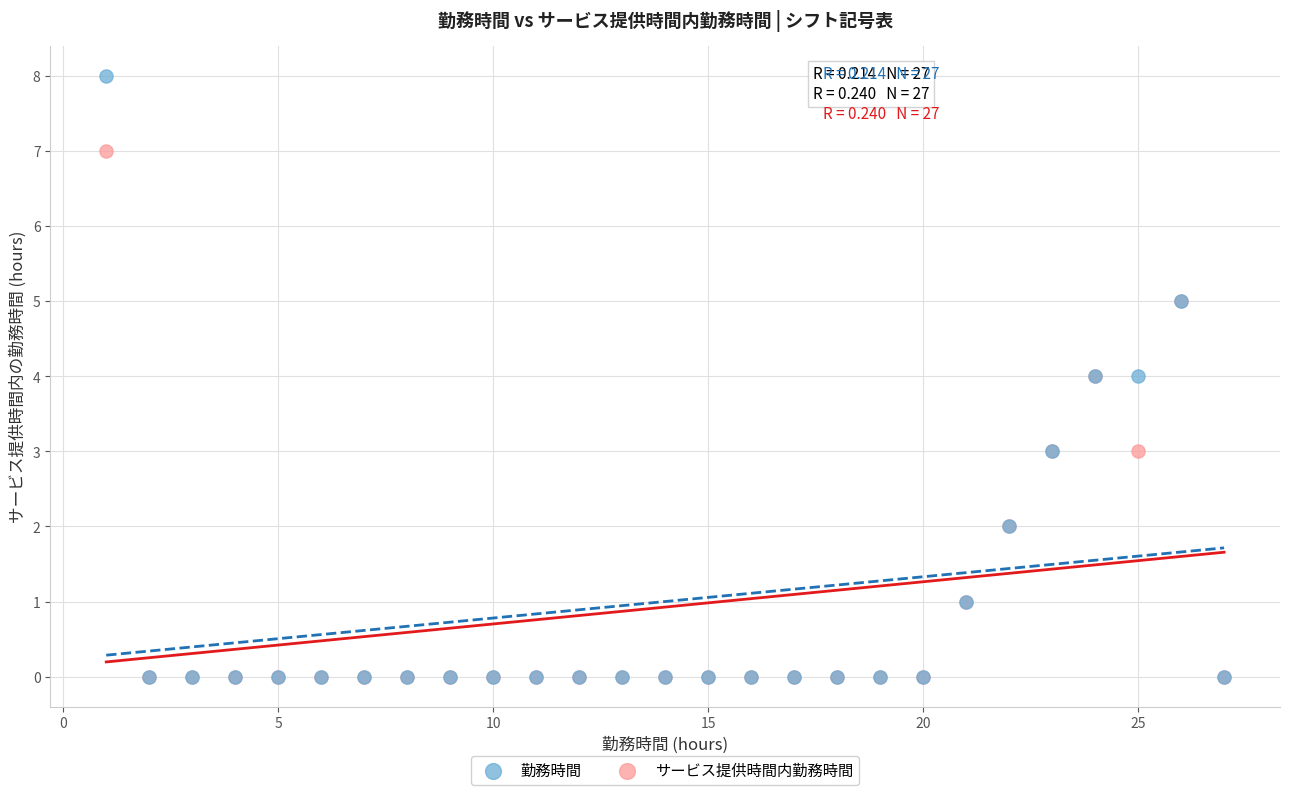

Which series has the widest spread of Y values?

勤務時間